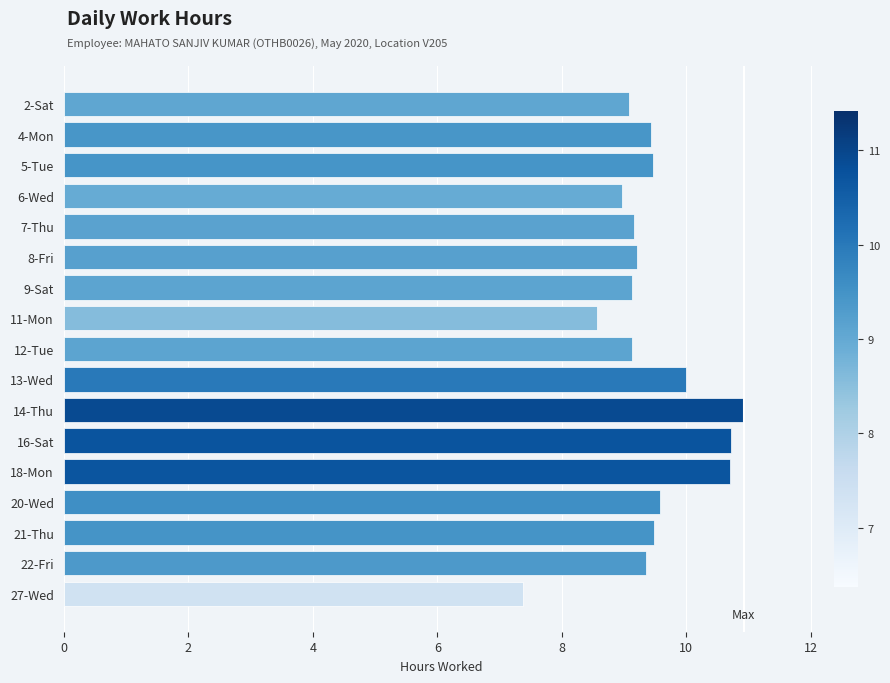

What is the average value?

9.4